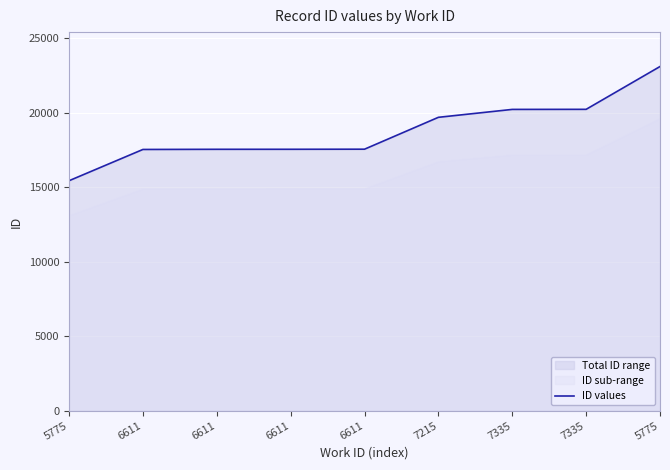

What is the sum of all values?

168807